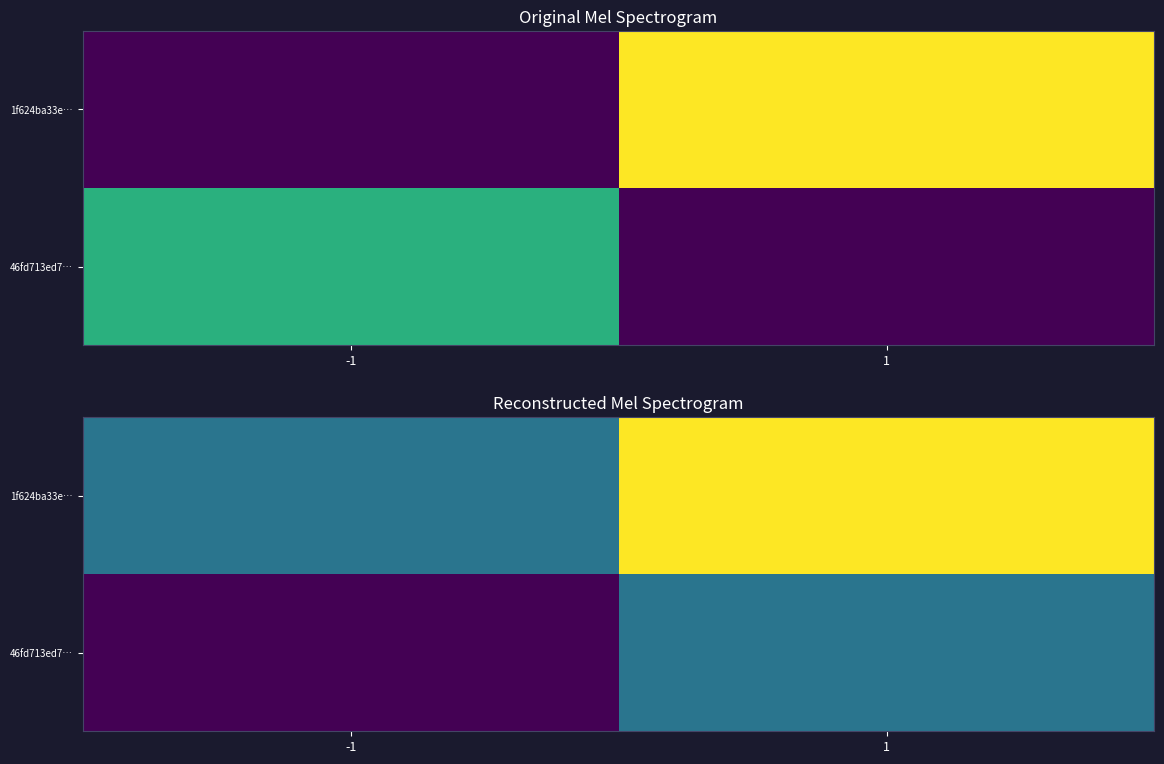

At how many categories does at least one series exceed -4?

2